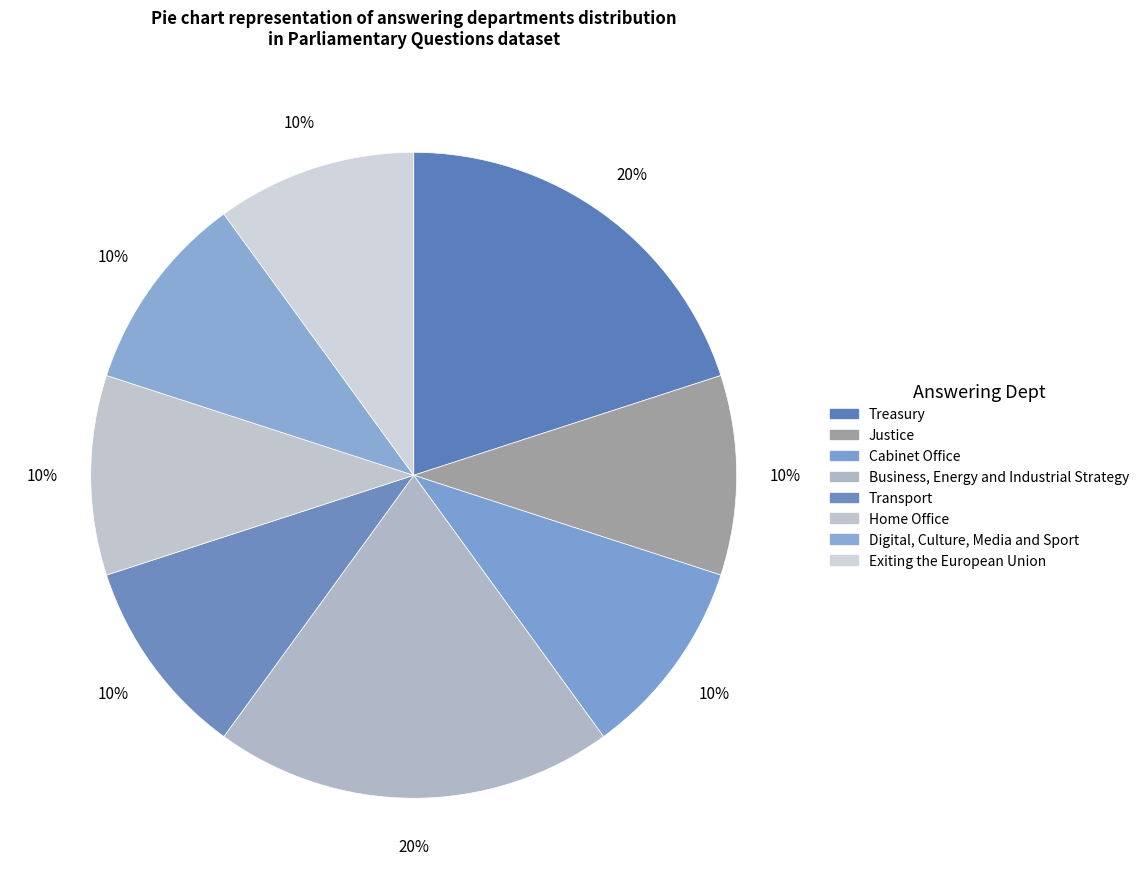

Which category has the smallest portion of the pie?

Justice